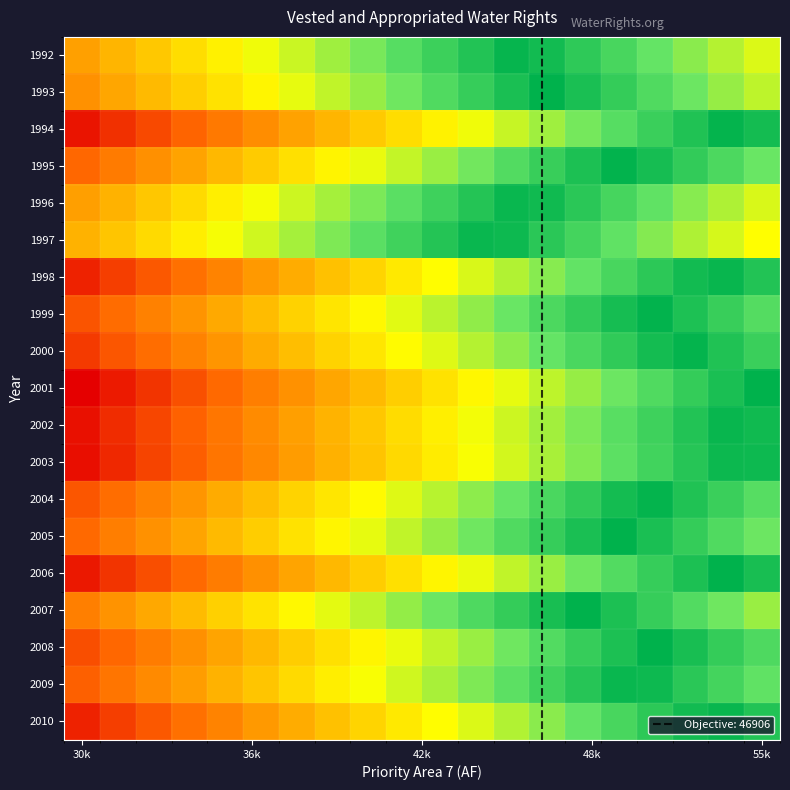

Reading left to right, list all the values displayed in this chart.

1992: 0.4	0.4	0.5	0.5	0.6	0.6	0.7	0.7	0.8	0.8	0.9	0.9	1.0	1.0	0.9	0.9	0.8	0.8	0.7	0.6
1993: 0.3	0.4	0.4	0.5	0.5	0.6	0.6	0.7	0.7	0.8	0.8	0.9	0.9	1.0	0.9	0.9	0.8	0.8	0.7	0.7
1994: 0.0	0.1	0.1	0.2	0.3	0.3	0.4	0.4	0.5	0.5	0.6	0.6	0.7	0.7	0.8	0.8	0.9	0.9	1.0	1.0
1995: 0.2	0.3	0.3	0.4	0.4	0.5	0.5	0.6	0.6	0.7	0.7	0.8	0.8	0.9	0.9	1.0	1.0	0.9	0.8	0.8
1996: 0.3	0.4	0.5	0.5	0.6	0.6	0.7	0.7	0.8	0.8	0.9	0.9	1.0	1.0	0.9	0.9	0.8	0.8	0.7	0.7
1997: 0.4	0.5	0.5	0.6	0.6	0.7	0.7	0.8	0.8	0.9	0.9	1.0	1.0	0.9	0.9	0.8	0.8	0.7	0.7	0.6
1998: 0.1	0.1	0.2	0.2	0.3	0.3	0.4	0.4	0.5	0.5	0.6	0.6	0.7	0.8	0.8	0.9	0.9	1.0	1.0	0.9
1999: 0.2	0.2	0.3	0.3	0.4	0.4	0.5	0.5	0.6	0.6	0.7	0.7	0.8	0.8	0.9	1.0	1.0	0.9	0.9	0.8
2000: 0.1	0.2	0.2	0.3	0.3	0.4	0.4	0.5	0.5	0.6	0.6	0.7	0.7	0.8	0.9	0.9	1.0	1.0	0.9	0.9
2001: 0.0	0.1	0.1	0.2	0.2	0.3	0.3	0.4	0.4	0.5	0.5	0.6	0.6	0.7	0.7	0.8	0.8	0.9	0.9	1.0
2002: 0.0	0.1	0.1	0.2	0.2	0.3	0.4	0.4	0.5	0.5	0.6	0.6	0.7	0.7	0.8	0.8	0.9	0.9	1.0	1.0
2003: 0.0	0.1	0.1	0.2	0.2	0.3	0.3	0.4	0.4	0.5	0.6	0.6	0.7	0.7	0.8	0.8	0.9	0.9	1.0	1.0
2004: 0.2	0.2	0.3	0.3	0.4	0.4	0.5	0.5	0.6	0.6	0.7	0.7	0.8	0.9	0.9	1.0	1.0	0.9	0.9	0.8
2005: 0.2	0.3	0.3	0.4	0.4	0.5	0.5	0.6	0.6	0.7	0.7	0.8	0.8	0.9	0.9	1.0	0.9	0.9	0.8	0.8
2006: 0.0	0.1	0.2	0.2	0.3	0.3	0.4	0.4	0.5	0.5	0.6	0.6	0.7	0.7	0.8	0.8	0.9	0.9	1.0	1.0
2007: 0.3	0.3	0.4	0.4	0.5	0.5	0.6	0.6	0.7	0.7	0.8	0.8	0.9	1.0	1.0	0.9	0.9	0.8	0.8	0.7
2008: 0.2	0.2	0.3	0.3	0.4	0.4	0.5	0.5	0.6	0.6	0.7	0.7	0.8	0.8	0.9	0.9	1.0	1.0	0.9	0.8
2009: 0.2	0.2	0.3	0.3	0.4	0.5	0.5	0.6	0.6	0.7	0.7	0.8	0.8	0.9	0.9	1.0	1.0	0.9	0.9	0.8
2010: 0.1	0.1	0.2	0.2	0.3	0.3	0.4	0.4	0.5	0.5	0.6	0.6	0.7	0.8	0.8	0.9	0.9	1.0	1.0	0.9